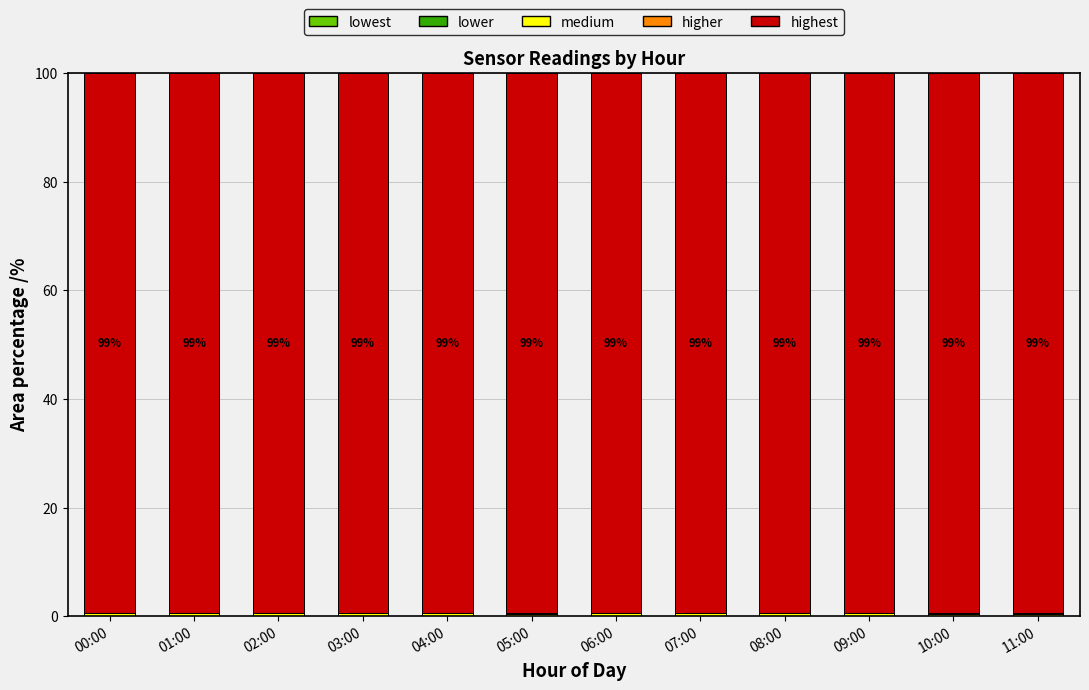

Are the bars grouped side by side (vs. stacked)?

No